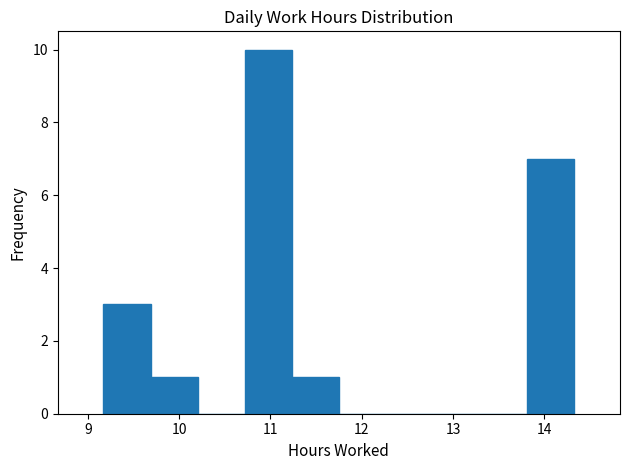

Reading left to right, list every bar in this chart as the range it spans on the x-axis followed by its height. Neither the bar edges nor the heights are printed on the chart, so give them approximately, as read against the axes.

9.2 to 9.7: 3
9.7 to 10.2: 1
10.2 to 10.7: 0
10.7 to 11.2: 10
11.2 to 11.8: 1
11.8 to 12.3: 0
12.3 to 12.8: 0
12.8 to 13.3: 0
13.3 to 13.8: 0
13.8 to 14.3: 7